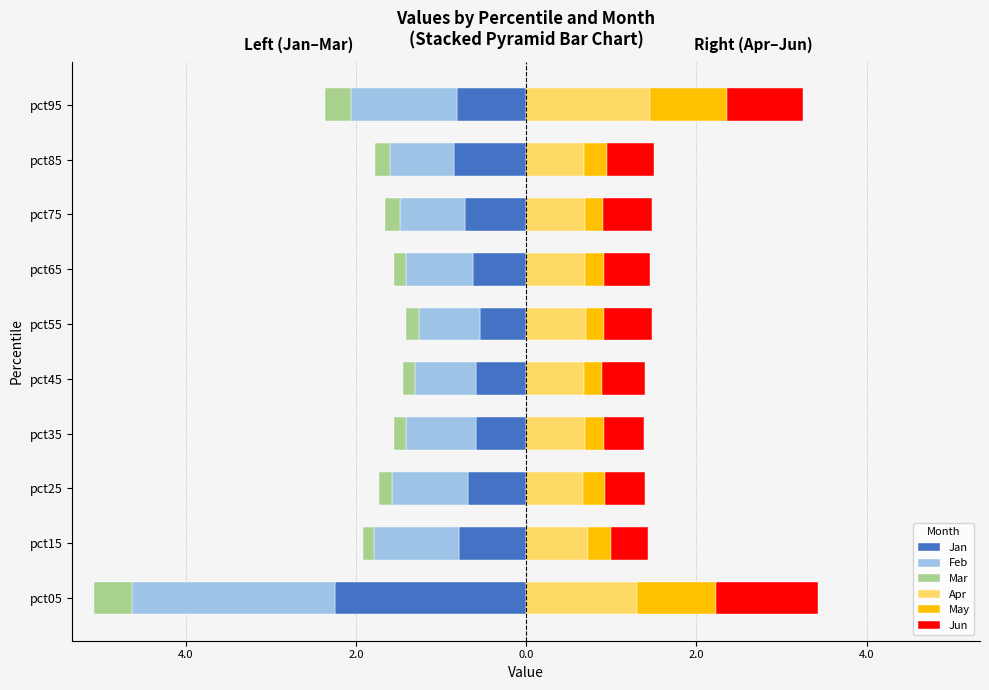

Between 2.0 and 4.0, which is larger?

4.0